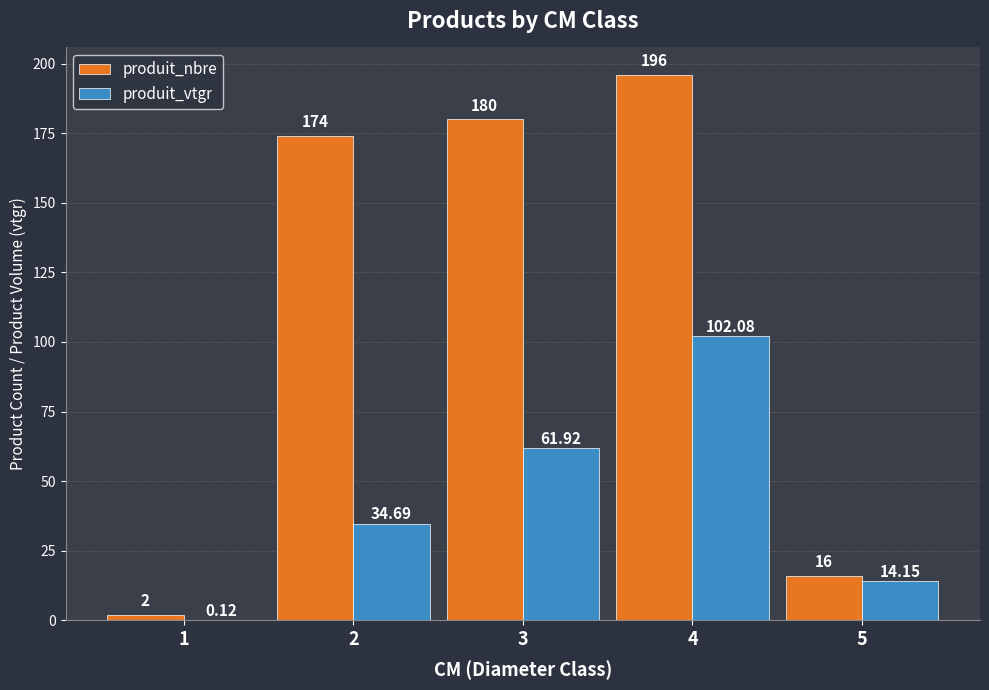

The produit_vtgr series shows 18.0 at 2. True or false?

False